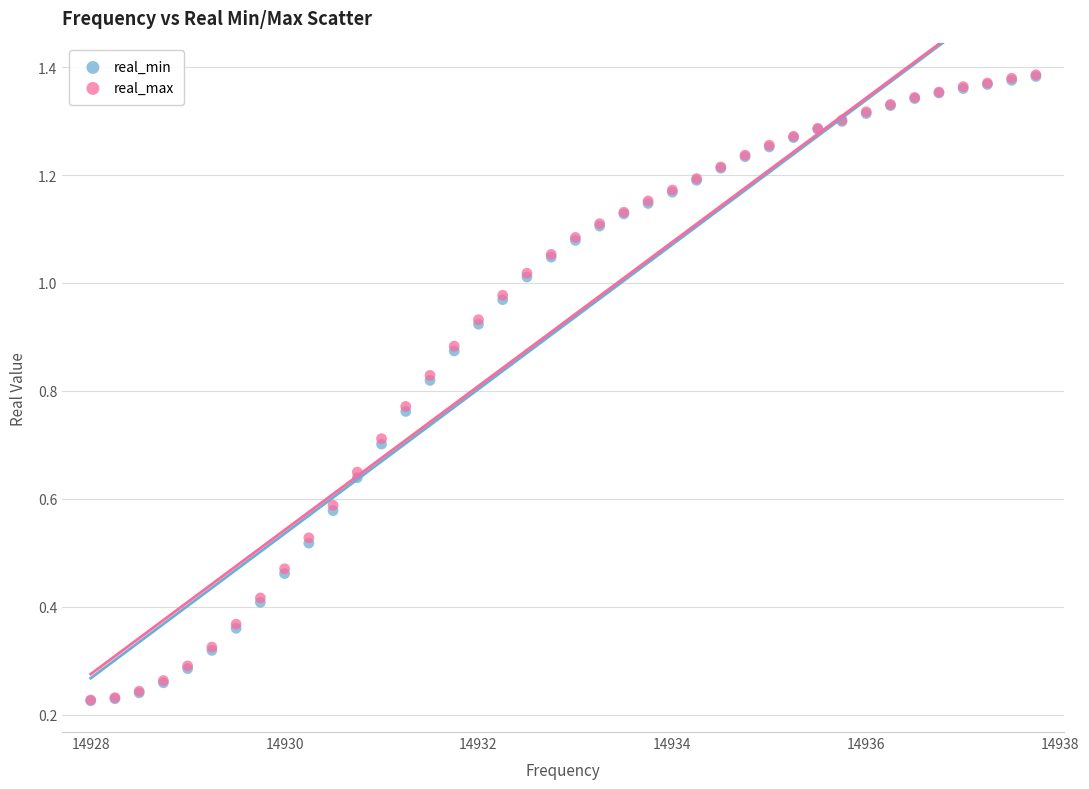

What are all the series names shown in the legend?

real_min, real_max